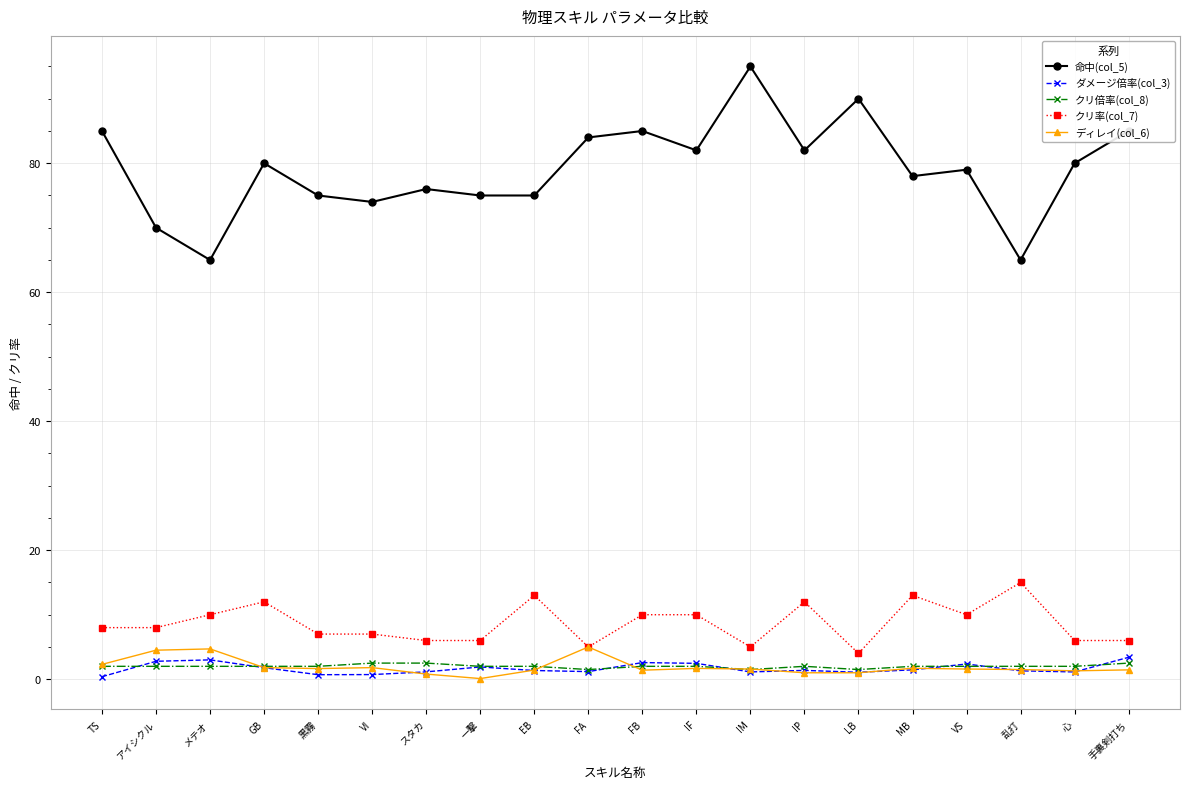

True or false: ダメージ倍率(col_3) and 命中(col_5) intersect in this chart.

False